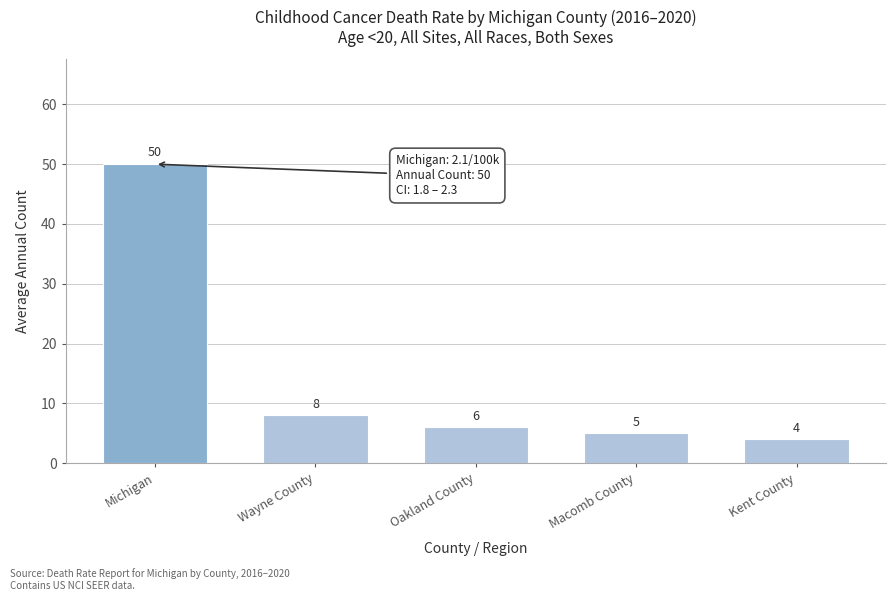

Reading left to right, what are all the values shown in this chart?

Michigan=50	Wayne County=8	Oakland County=6	Macomb County=5	Kent County=4